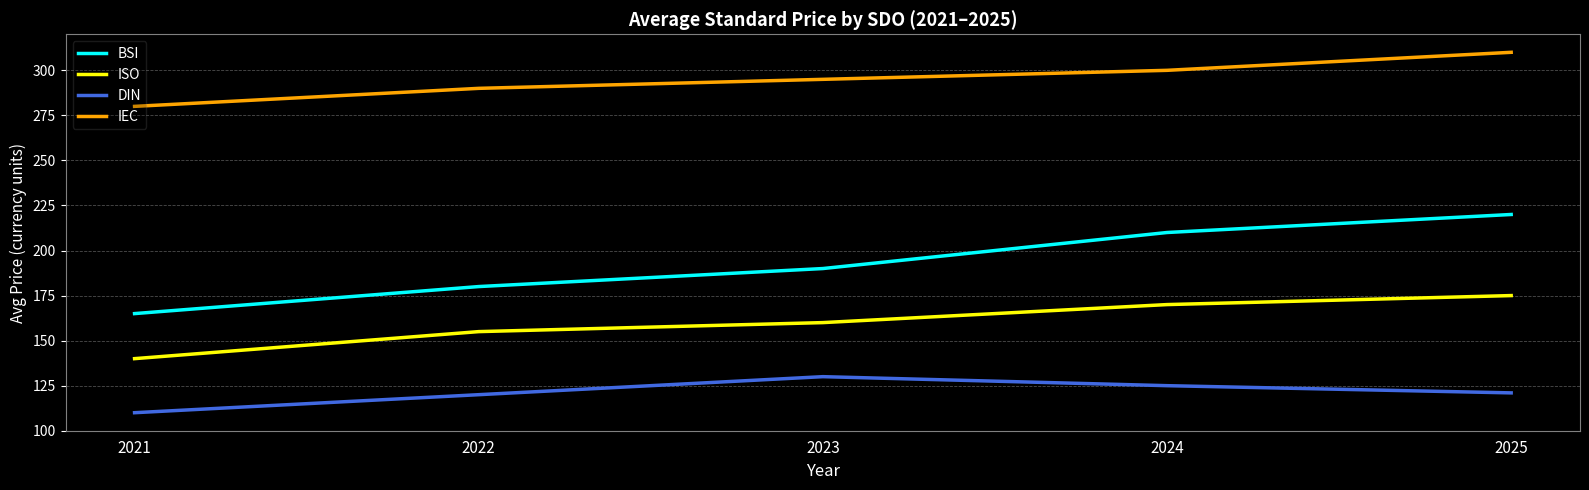

At how many categories does at least one series exceed 244?

5